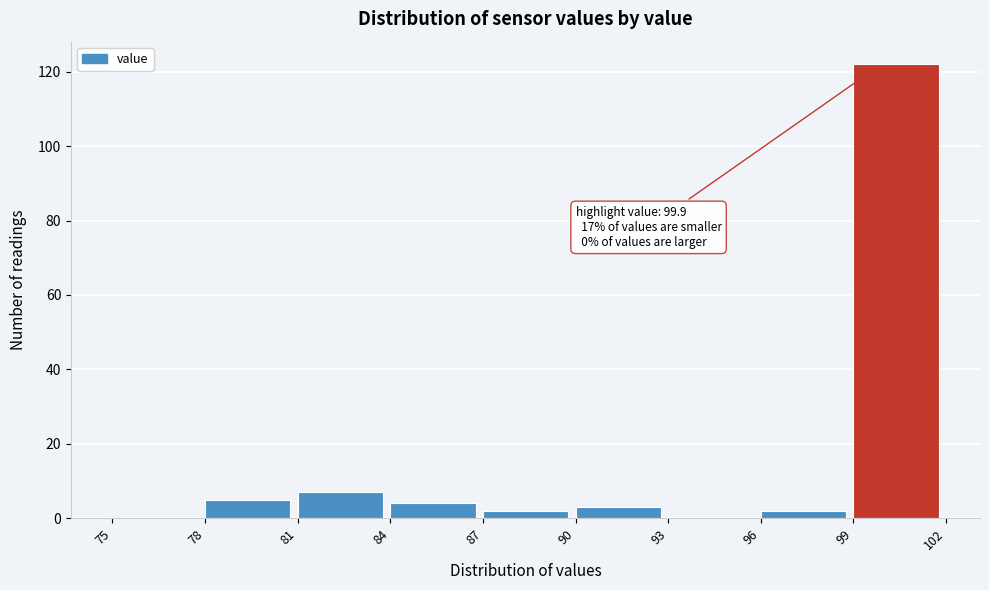

Which range on the x-axis has the tallest bar?

99 to 102